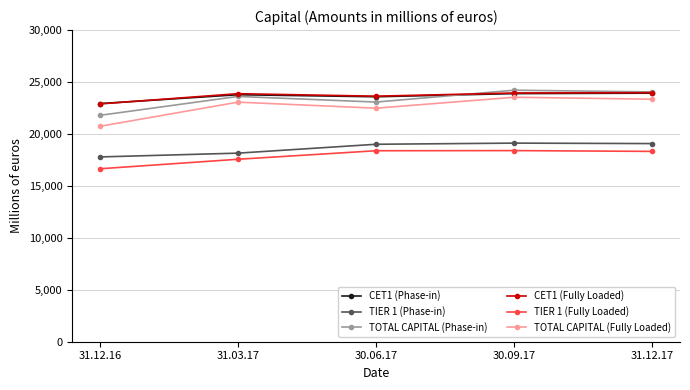

What is the difference between the maximum and second lowest values in the TIER 1 (Phase-in) series?

965.5